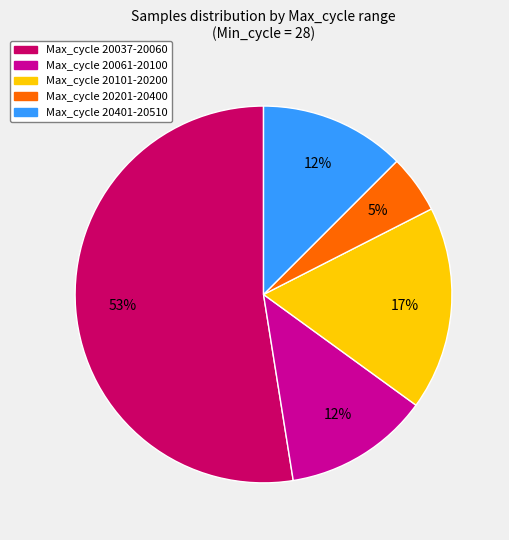

Is there any slice that represents more than half of the pie?

Yes